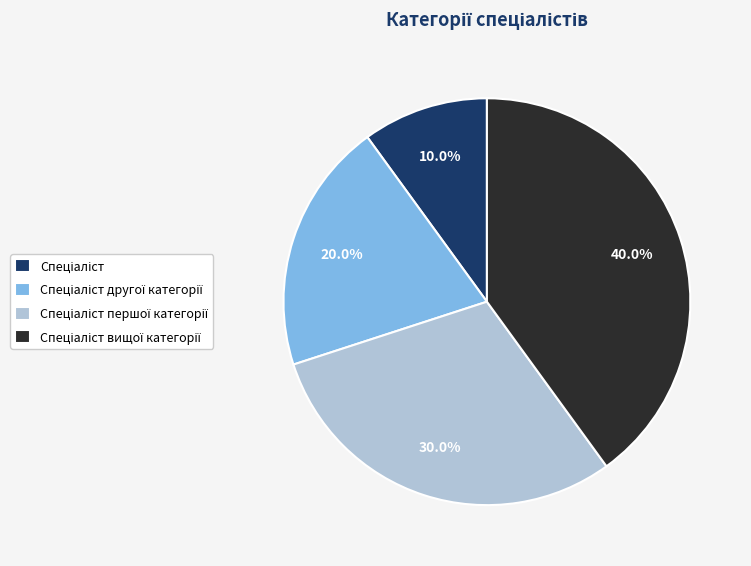

Is there a majority slice in this chart?

No